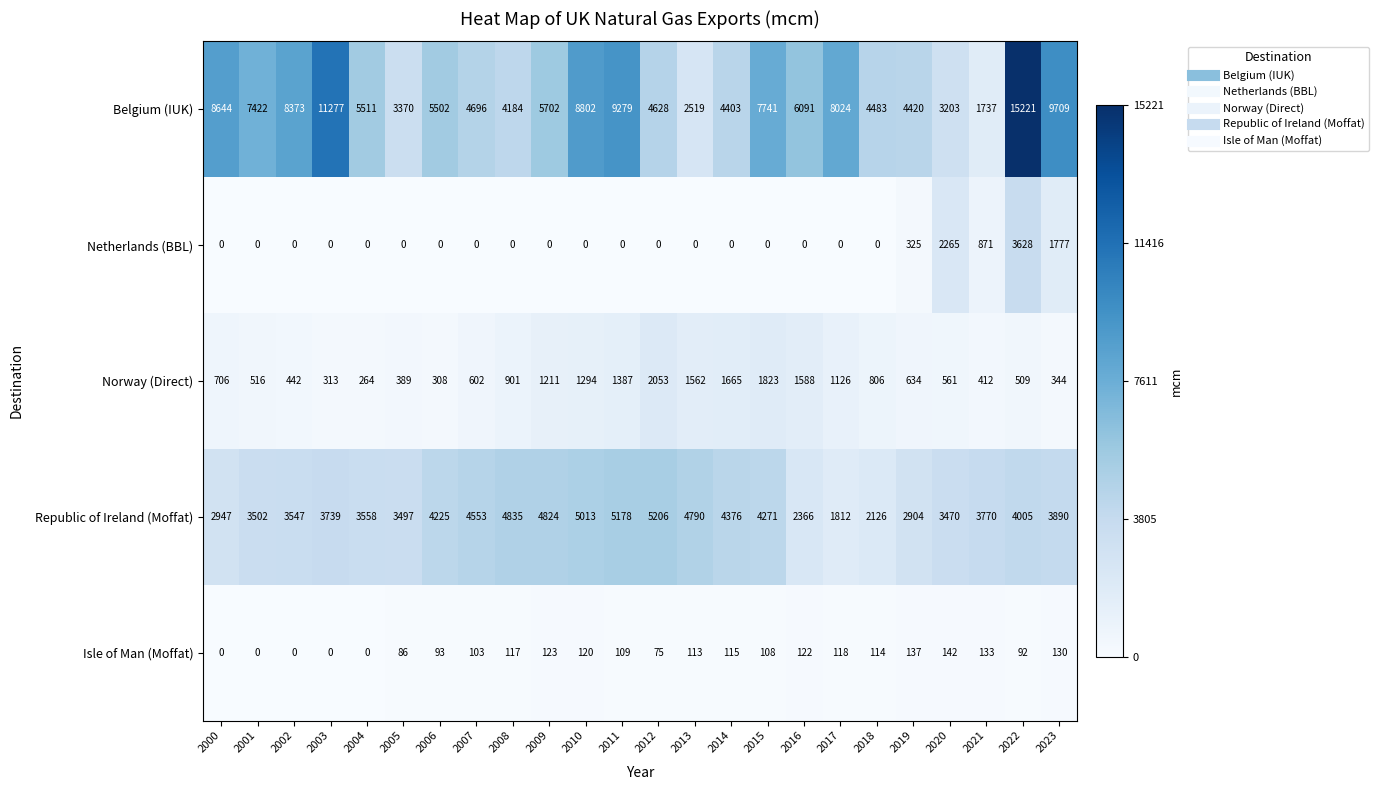

Between 2000 and 2003, which series saw the biggest shift?

Belgium (IUK)